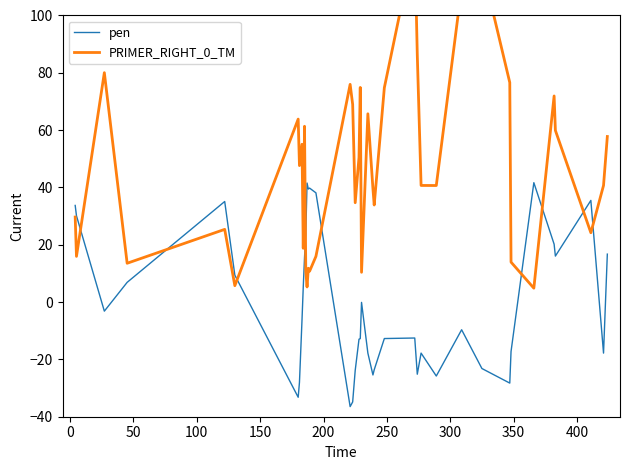

How many interior local peaks does the PRIMER_RIGHT_0_TM series have?

12